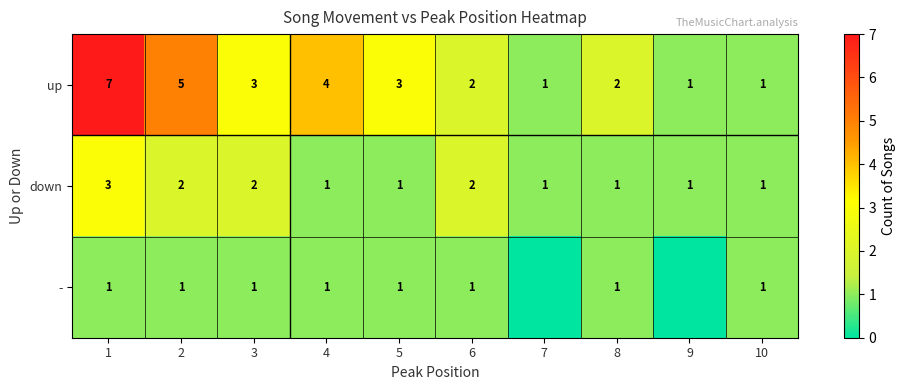

Between 6 and 8, which series saw the biggest shift?

down